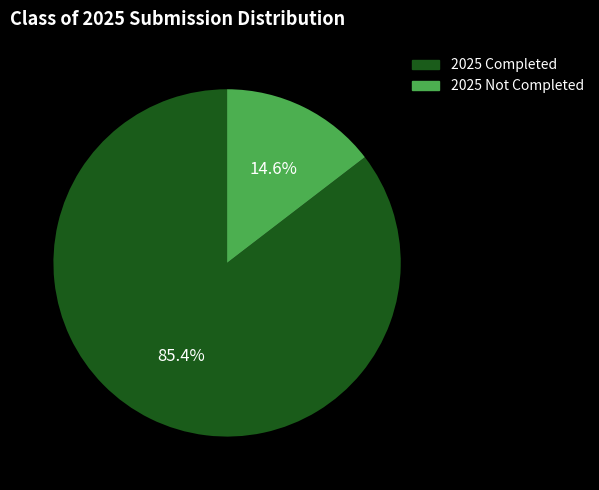

Does any single category account for the majority?

Yes